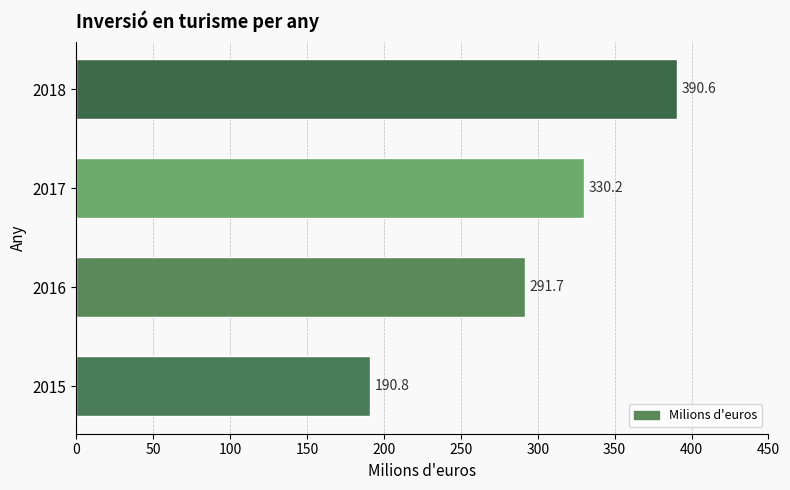

Which category has the highest value across all series?

2018